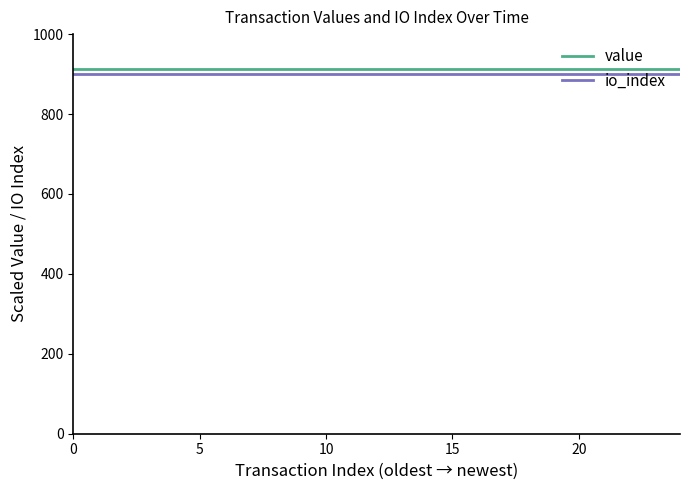

Count the number of categories in the chart.

25